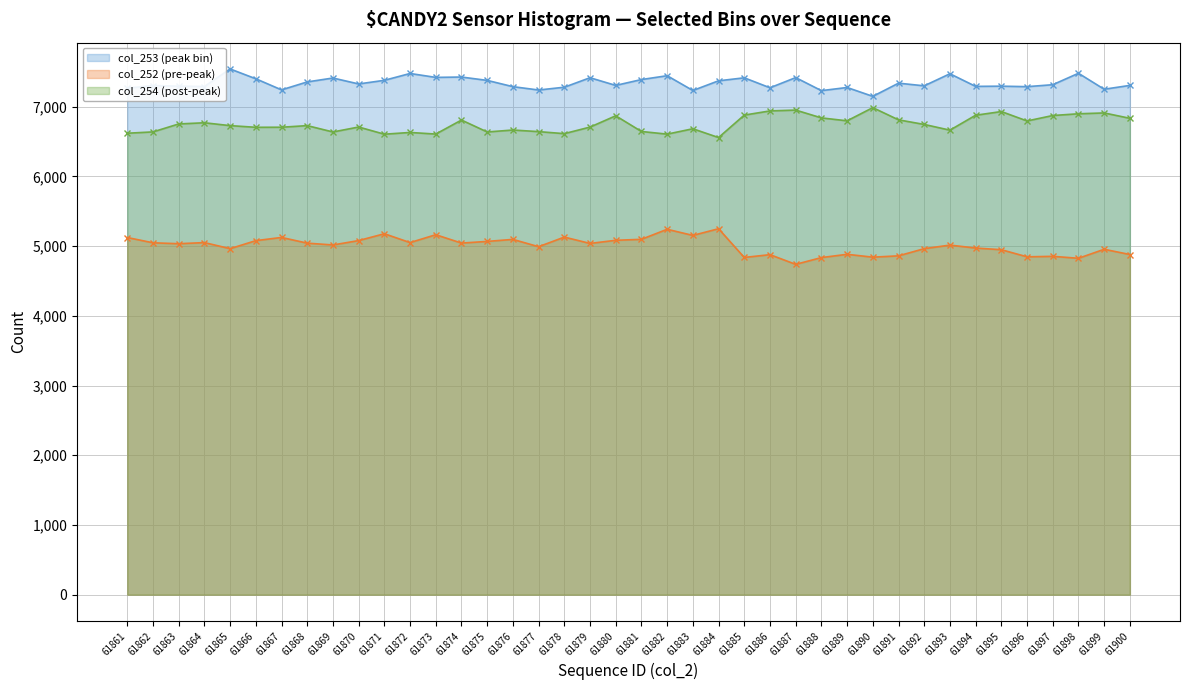

Between 61869 and 61878, which series saw the biggest shift?

col_253 (peak bin)